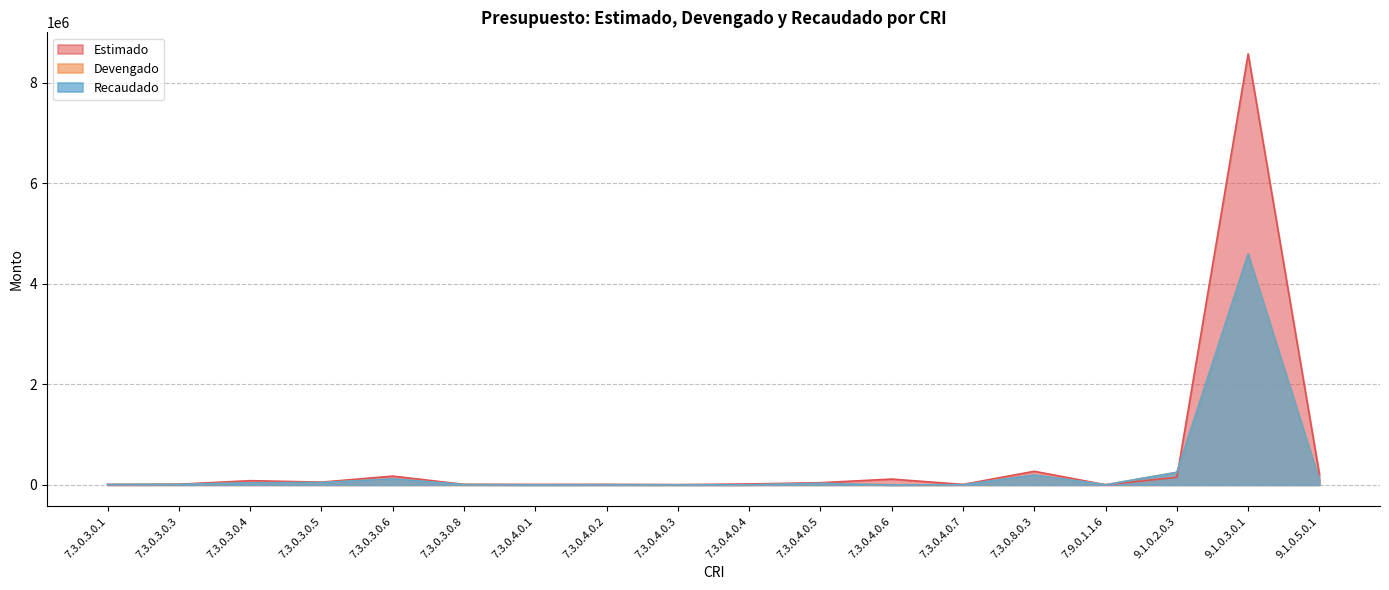

At which category does Estimado reach its first local peak?

7.3.0.3.0.4